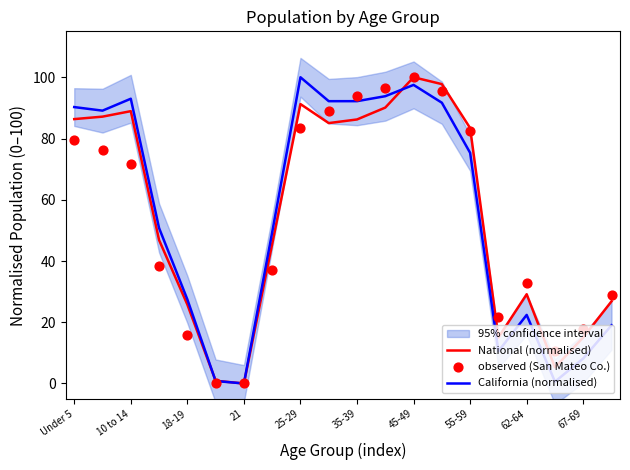

What is the highest value of the National (normalised) series?

100.0